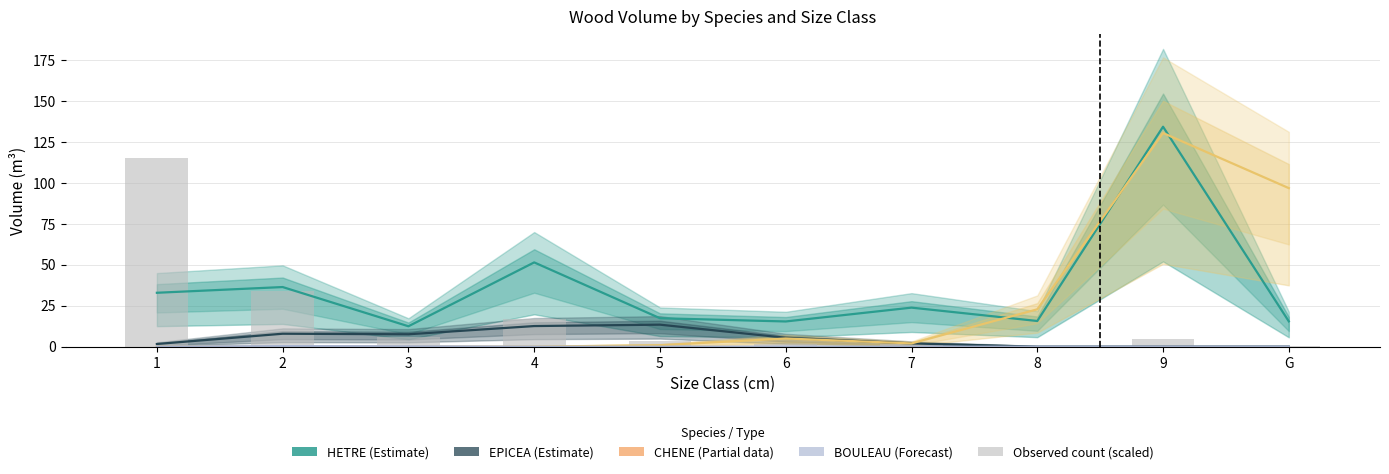

How many bars are there in each group?

5